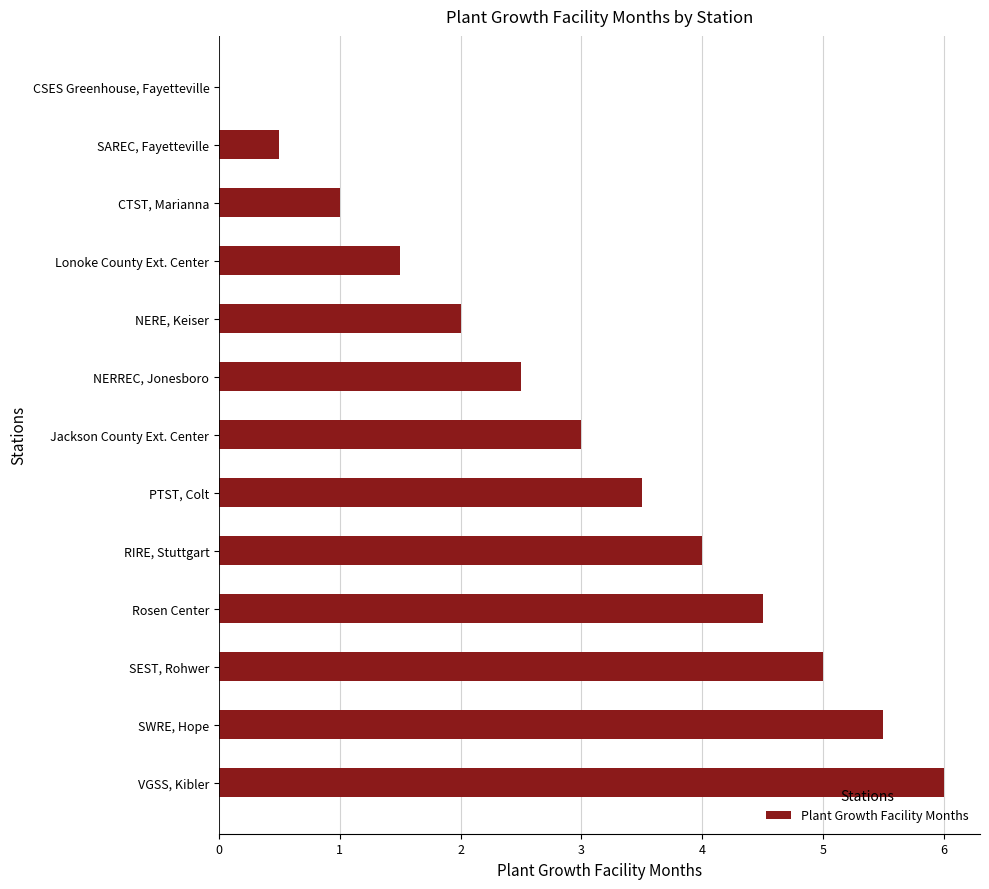

At which label is the value closest to 3?

Jackson County Ext. Center